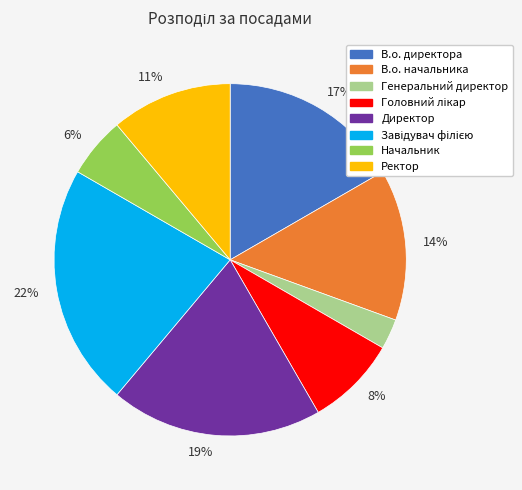

Is there a majority slice in this chart?

No